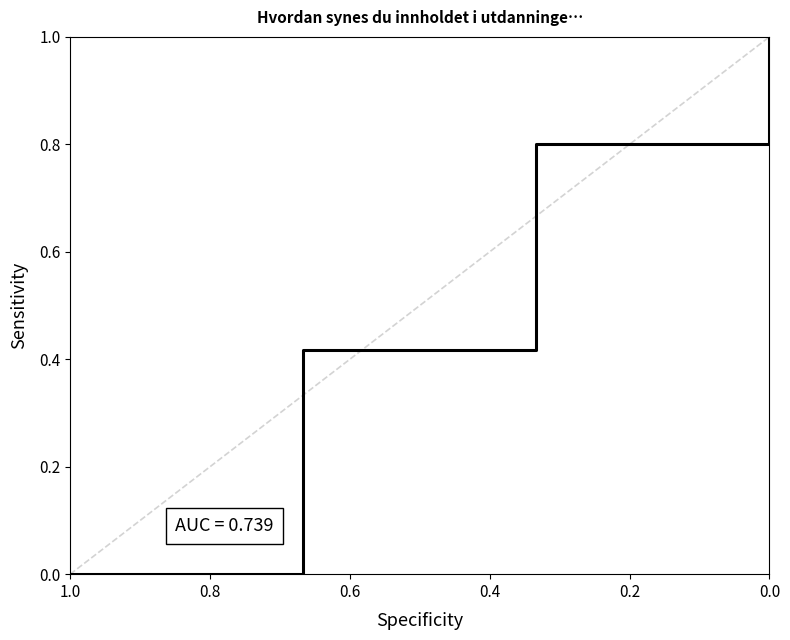

How many values are above zero?

4